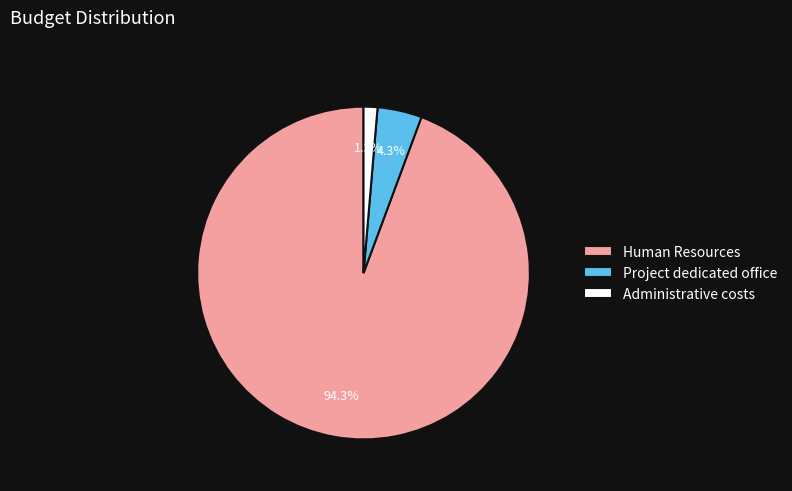

To the nearest percent, what is the difference between the Human Resources and Administrative costs slice percentages?

93%